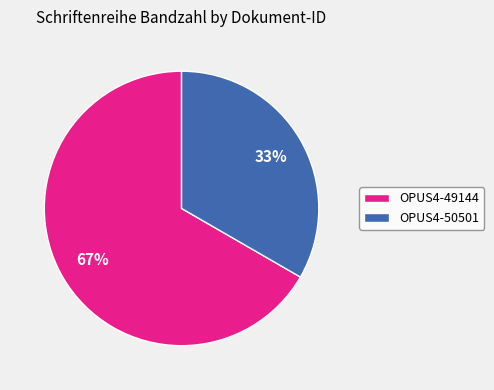

How many segments does this pie chart have?

2